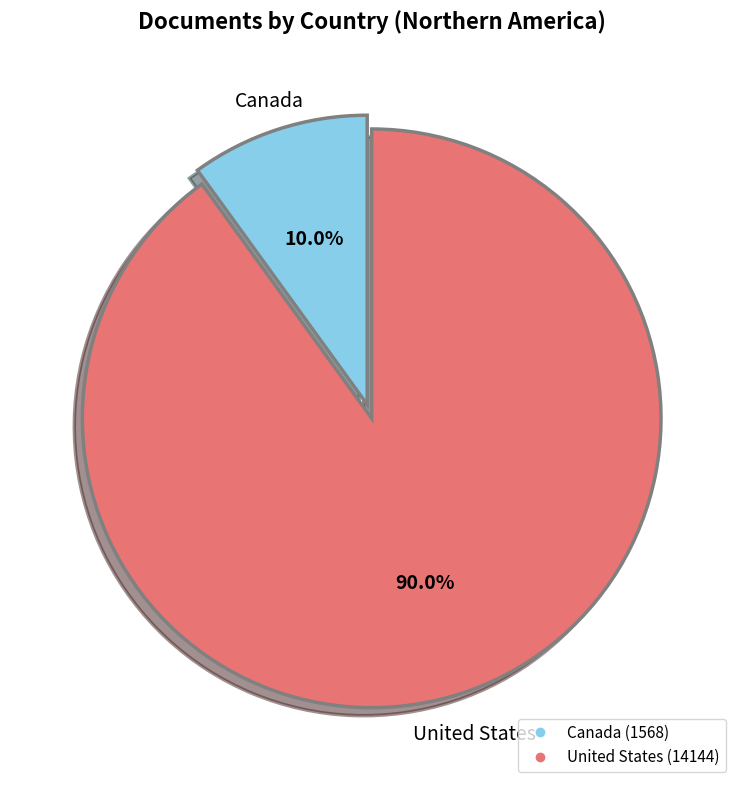

What is the ratio of the value at Canada to the value at United States?

0.1